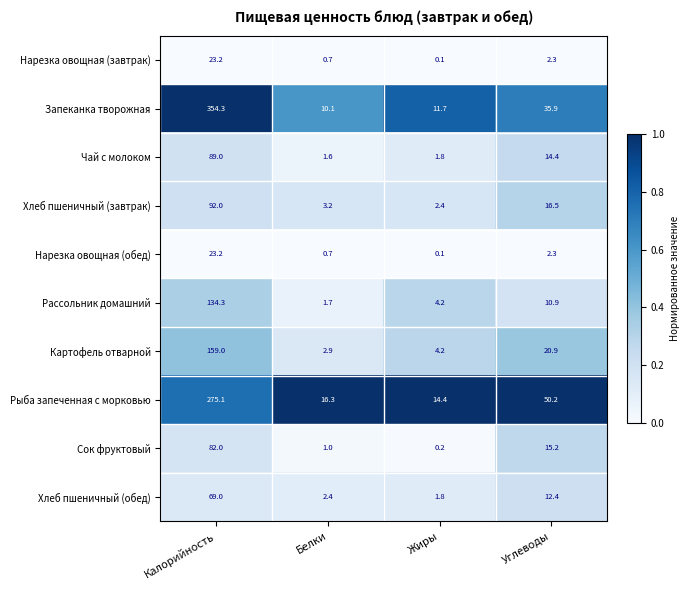

What is the spread (max minus min) of values at Калорийность?

331.1